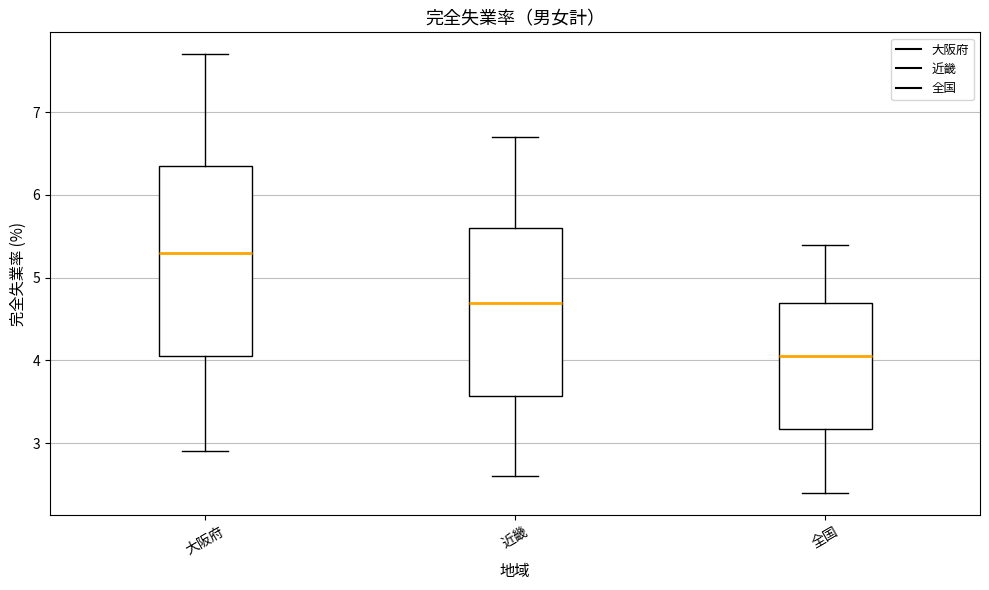

Where does the upper whisker of the box for 全国 end on the y-axis? The values are not printed on the chart, so give them approximately, as read against the axis.

5.4